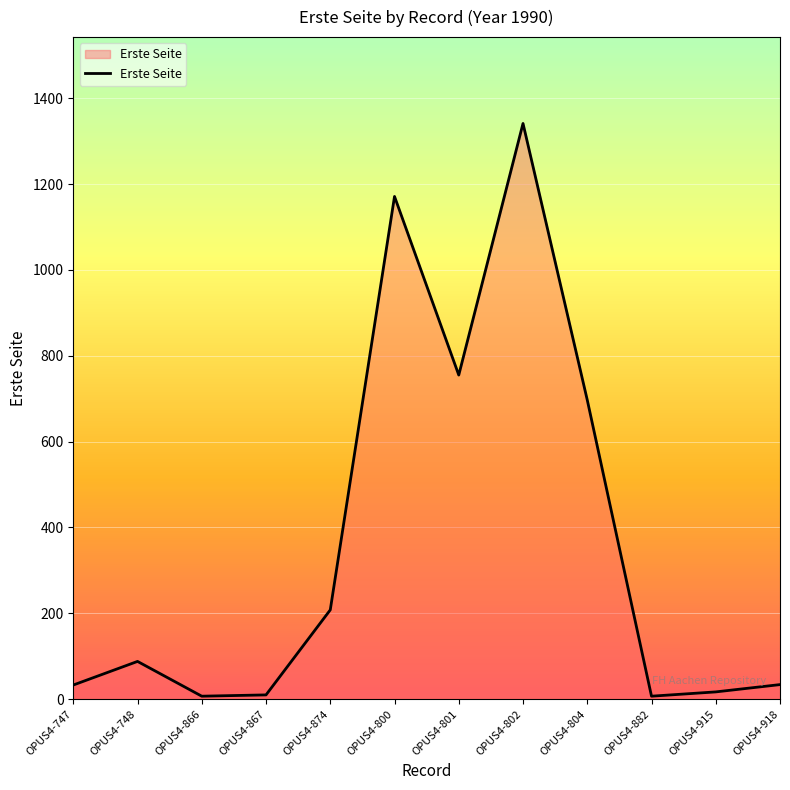

What is the difference between the maximum and minimum values?

1334